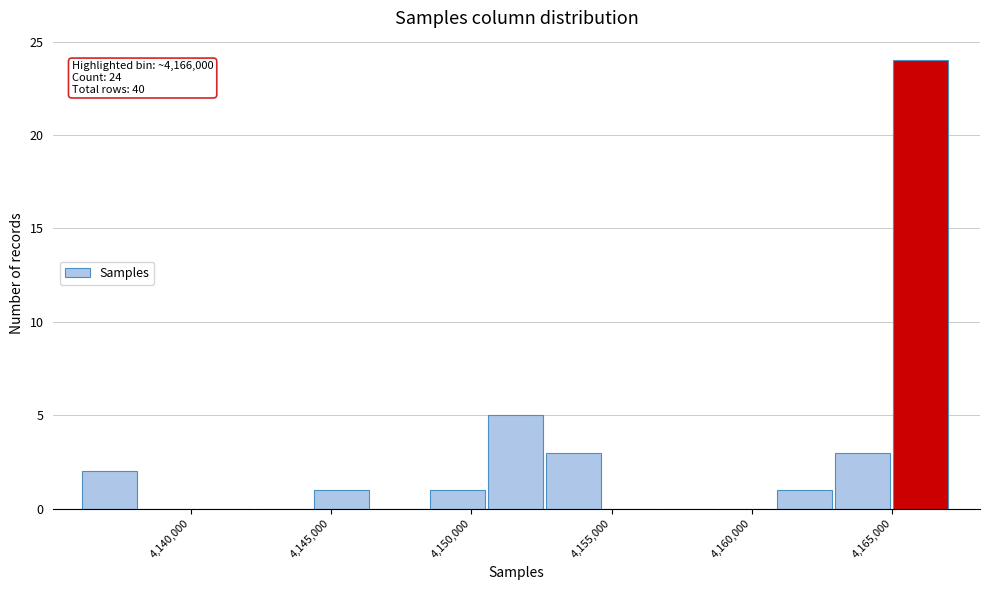

Over which range of the x-axis is the bar tallest?

4165000 to 4167000